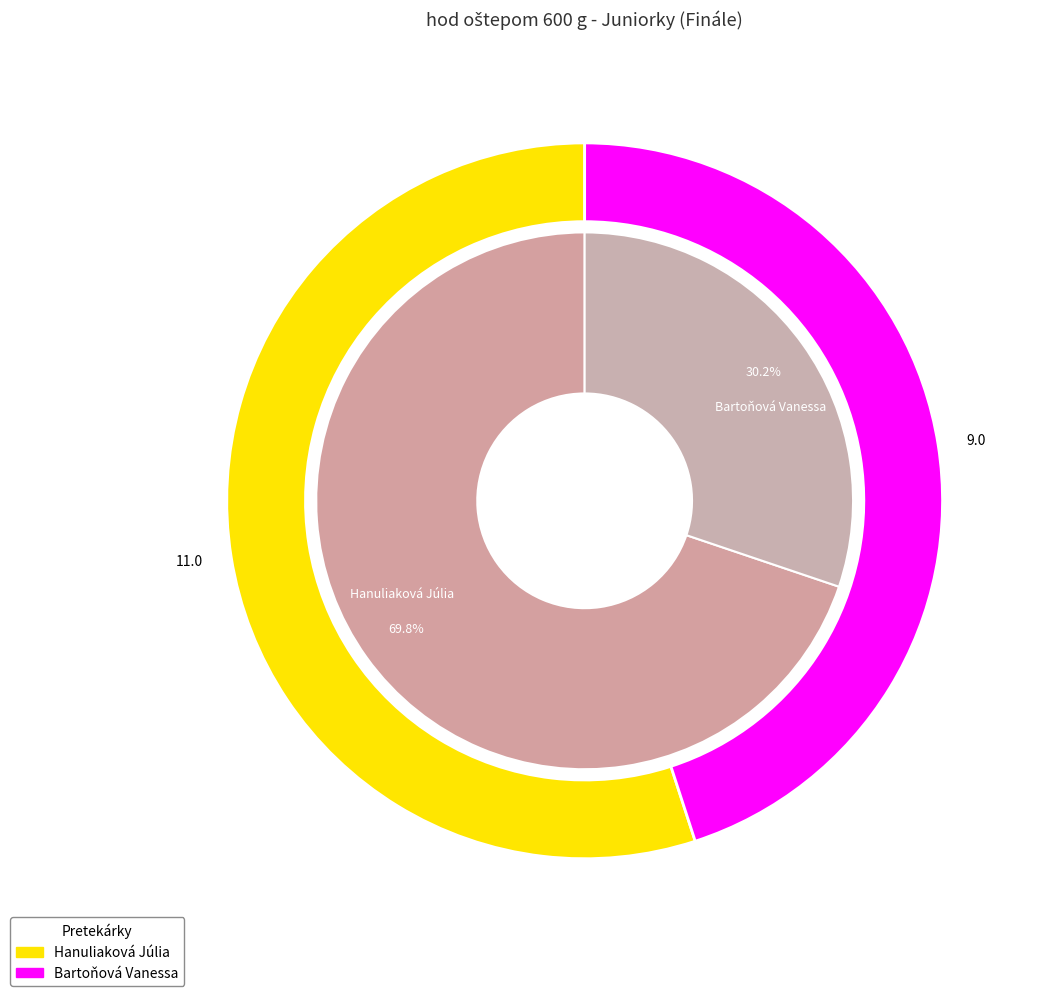

The Hanuliaková Júlia slice represents 70% of the pie. True or false?

False